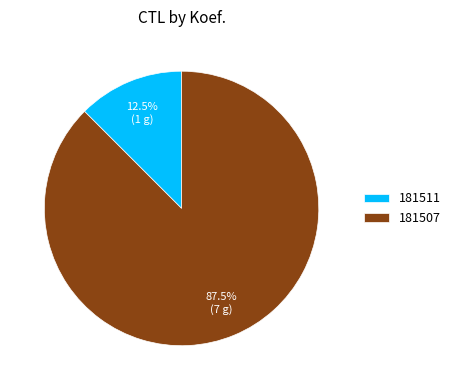

What is the largest slice in the pie chart?

181507